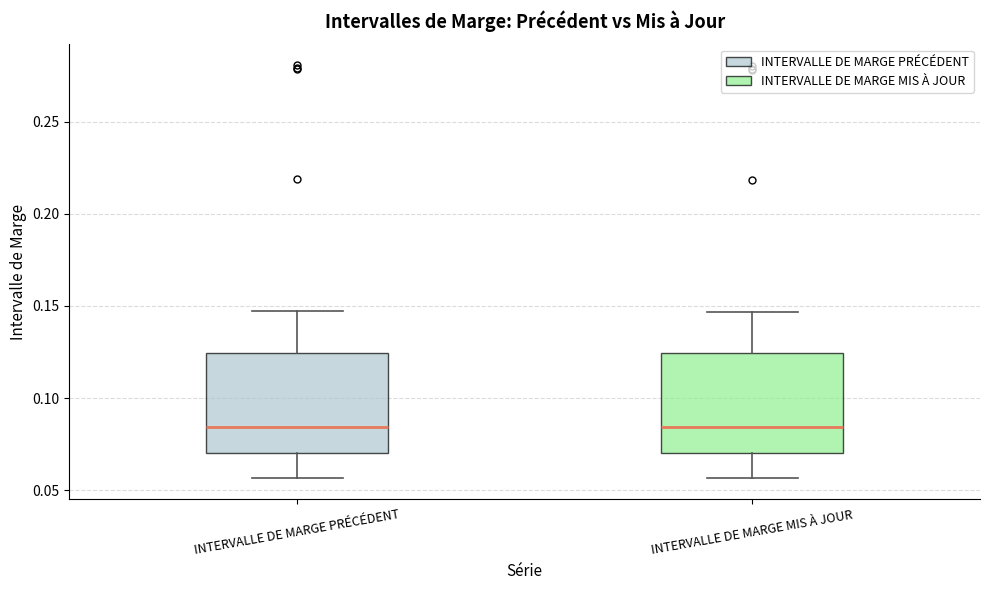

Reading left to right, read every box against the y-axis: the position of its median line, the range the box covers, and the ends of its whiskers. The values are not printed on the chart, so give them approximately, as read against the axis.

INTERVALLE DE MARGE PRÉCÉDENT: median 0.085, box 0.070 to 0.125, whiskers 0.055 to 0.145
INTERVALLE DE MARGE MIS À JOUR: median 0.085, box 0.070 to 0.125, whiskers 0.055 to 0.145